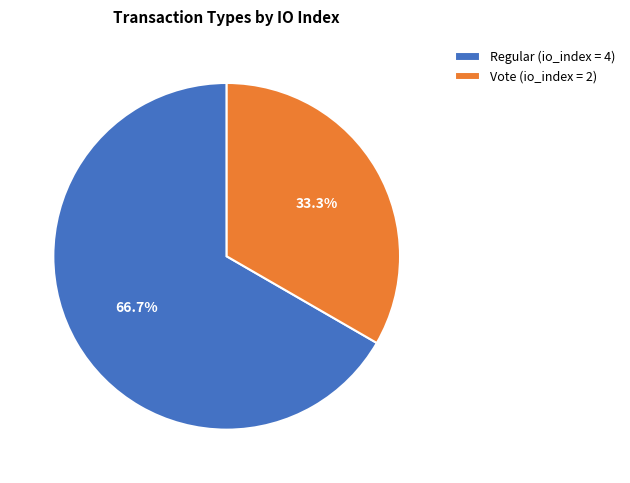

Count the number of slices in the pie.

2